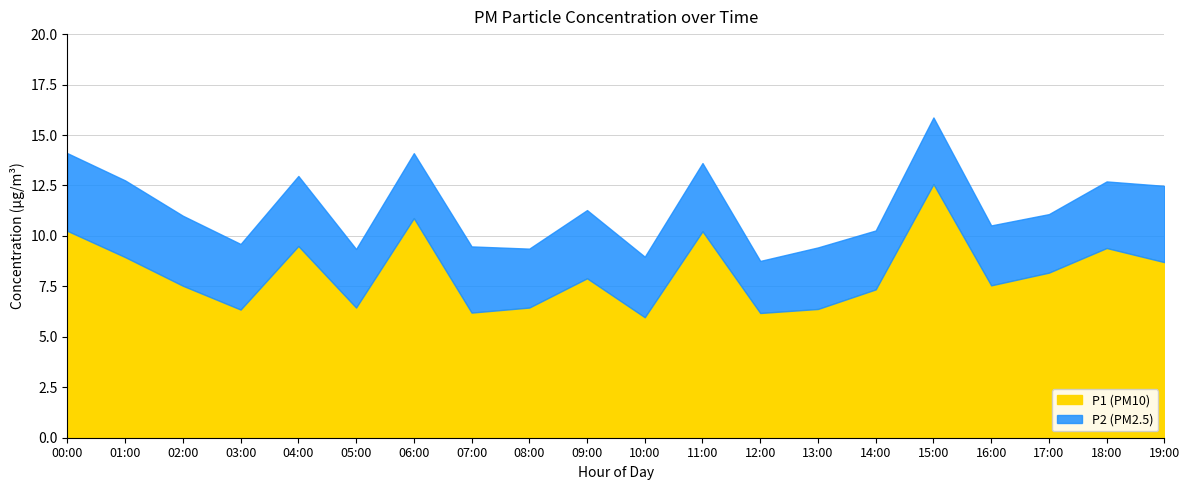

What is the sum of the P2 values at 00:00 and 03:00?

7.1